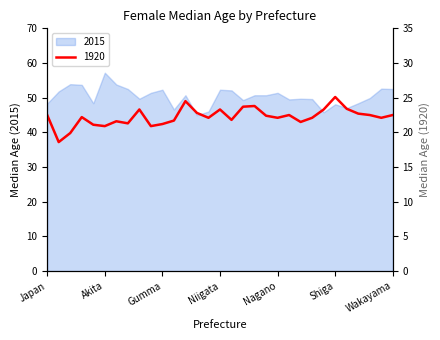

What is the label of the 2nd point from the right?

Nara